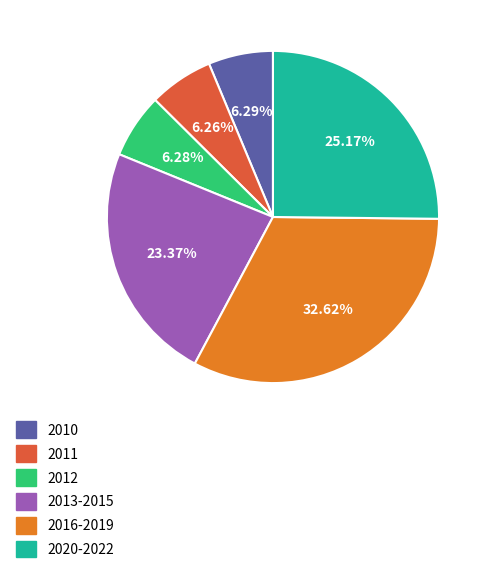

What percentage is the 2010 slice, to the nearest percent?

6%